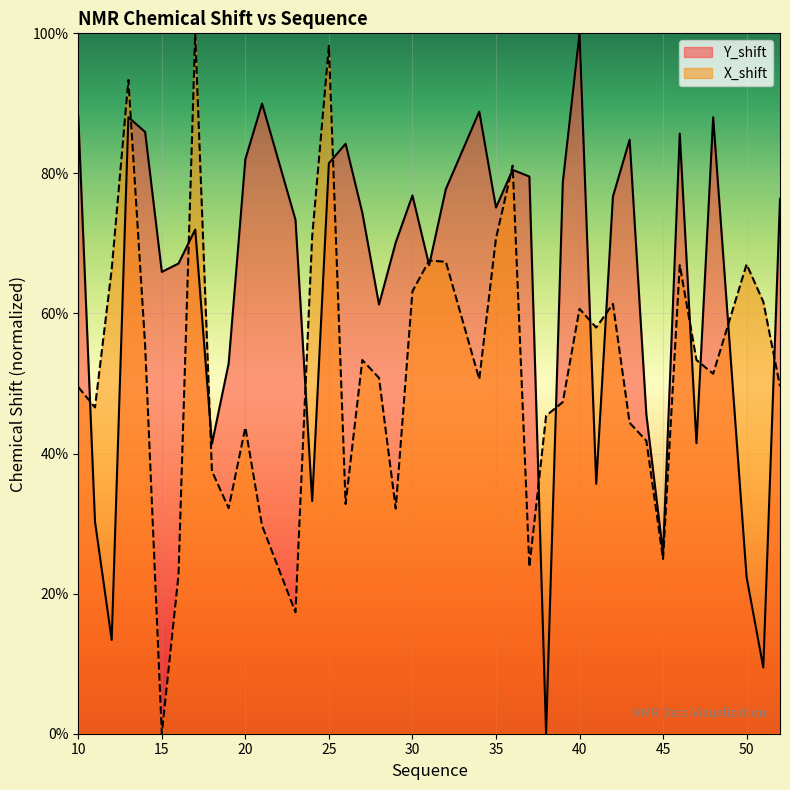

How many positive values does the Y_shift series have?

39